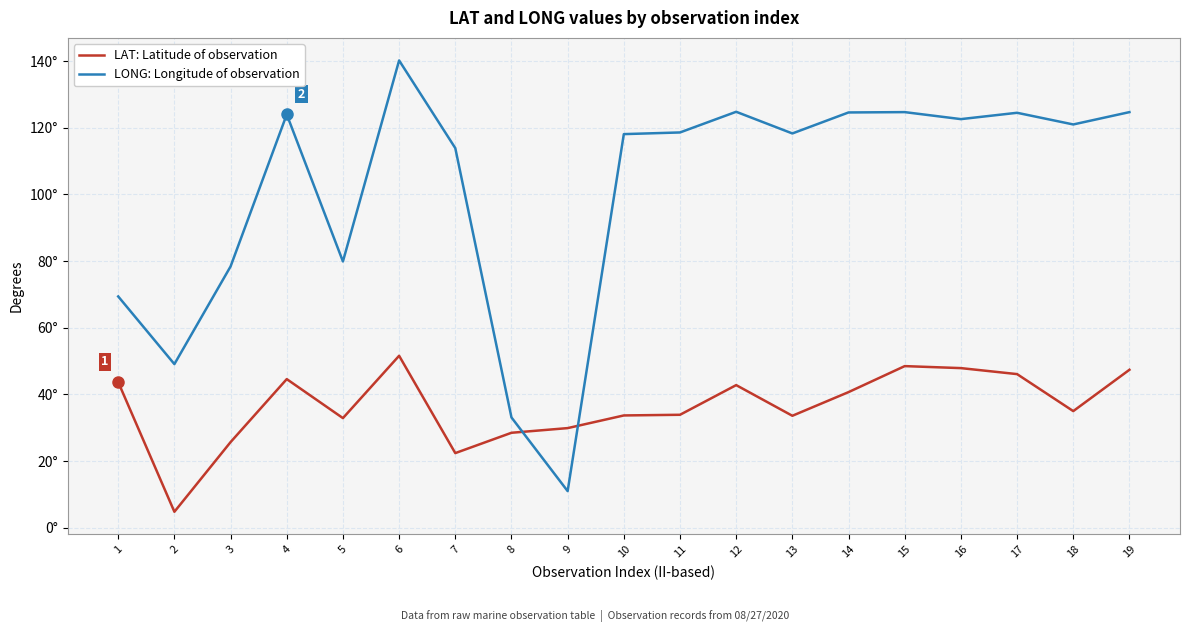

What are all the series names shown in the legend?

LAT: Latitude of observation, LONG: Longitude of observation